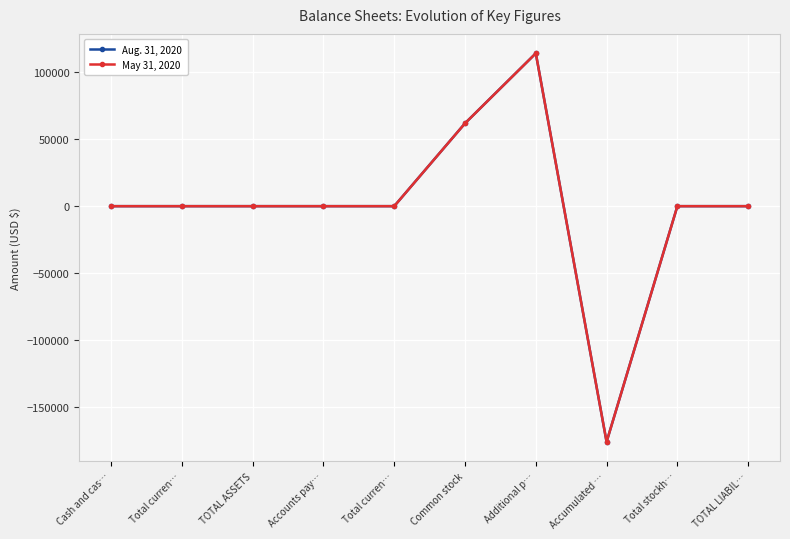

Reading left to right, list all the values displayed in this chart.

Aug. 31, 2020: 0	0	0	0	0	61900	114197	-176097	0	0
May 31, 2020: 0	0	0	0	0	61900	114197	-176097	0	0